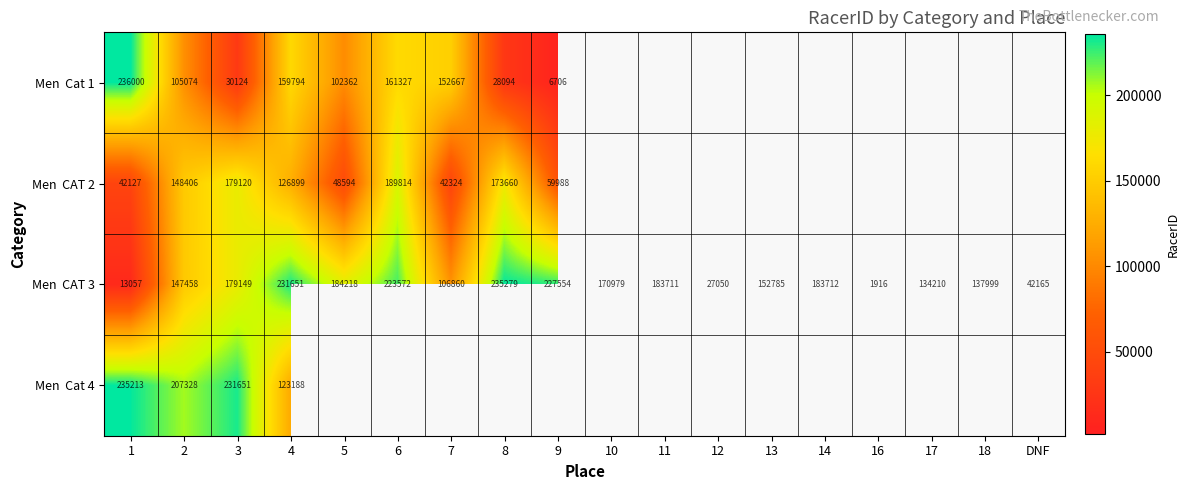

What is the total value across all series at 2?

608266